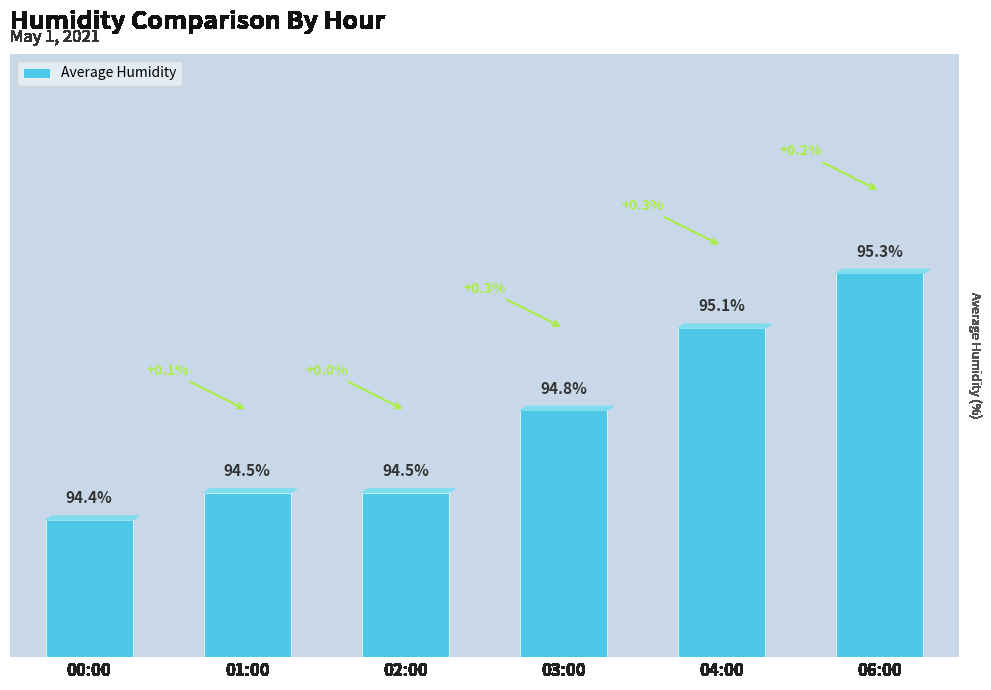

At which label is the value closest to 94?

00:00